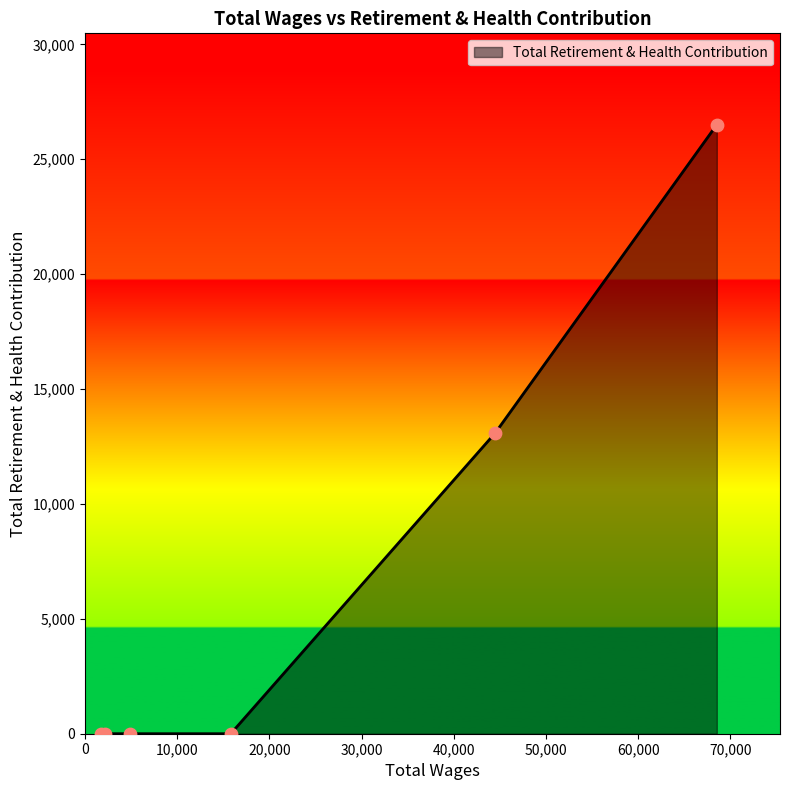

What is the maximum value shown in the chart?

26504